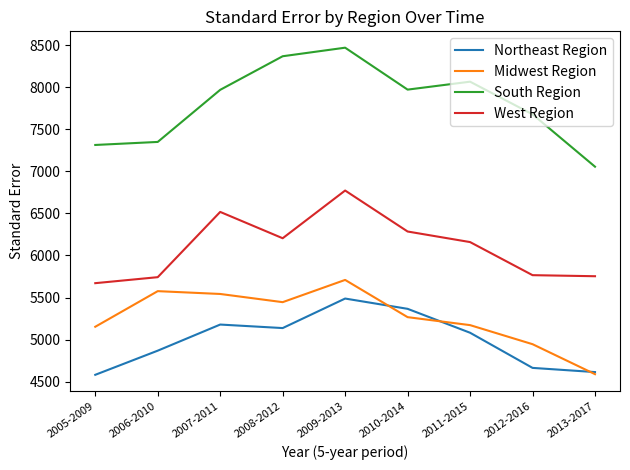

How many values in the Northeast Region series exceed 5081?

5